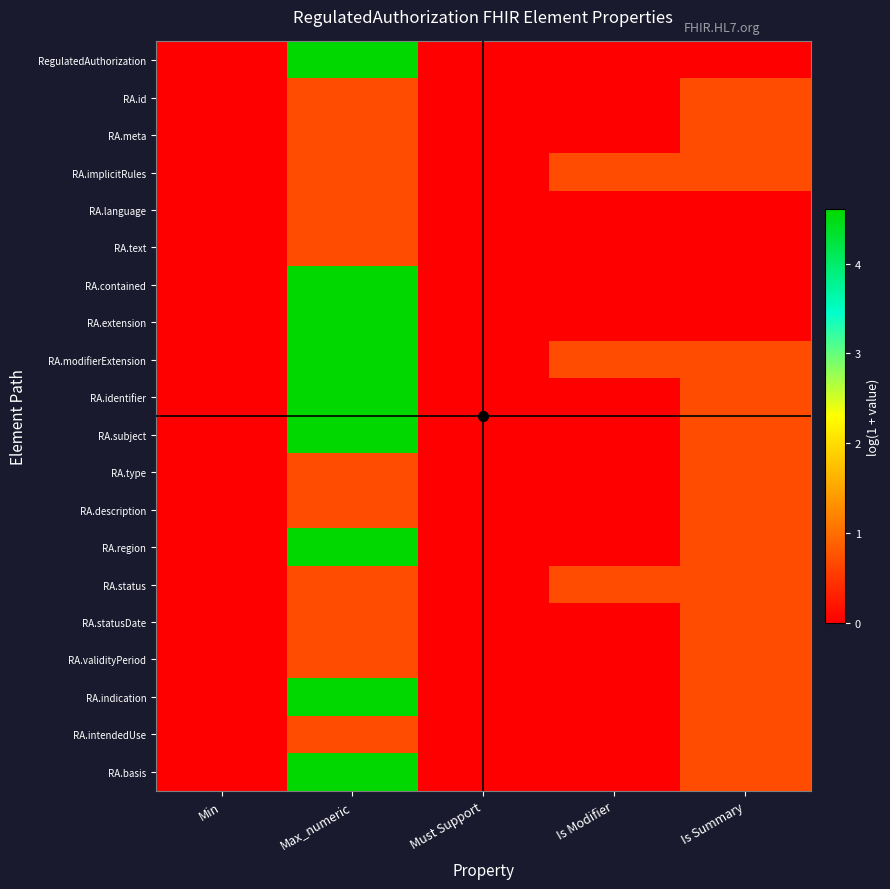

At Max_numeric, list the series in order from largest to smallest.

RegulatedAuthorization, RA.contained, RA.extension, RA.modifierExtension, RA.identifier, RA.subject, RA.region, RA.indication, RA.basis, RA.id, RA.meta, RA.implicitRules, RA.language, RA.text, RA.type, RA.description, RA.status, RA.statusDate, RA.validityPeriod, RA.intendedUse